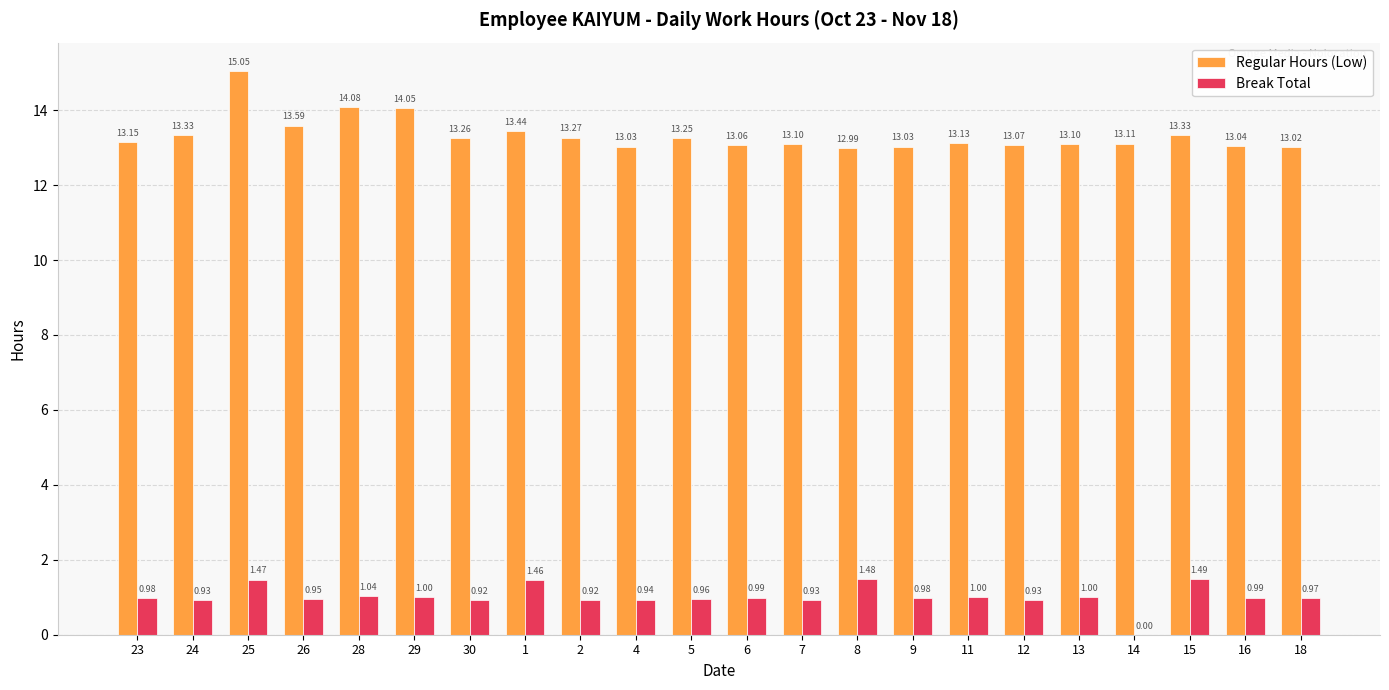

What is the sum of all Regular Hours (Low) values?

293.5